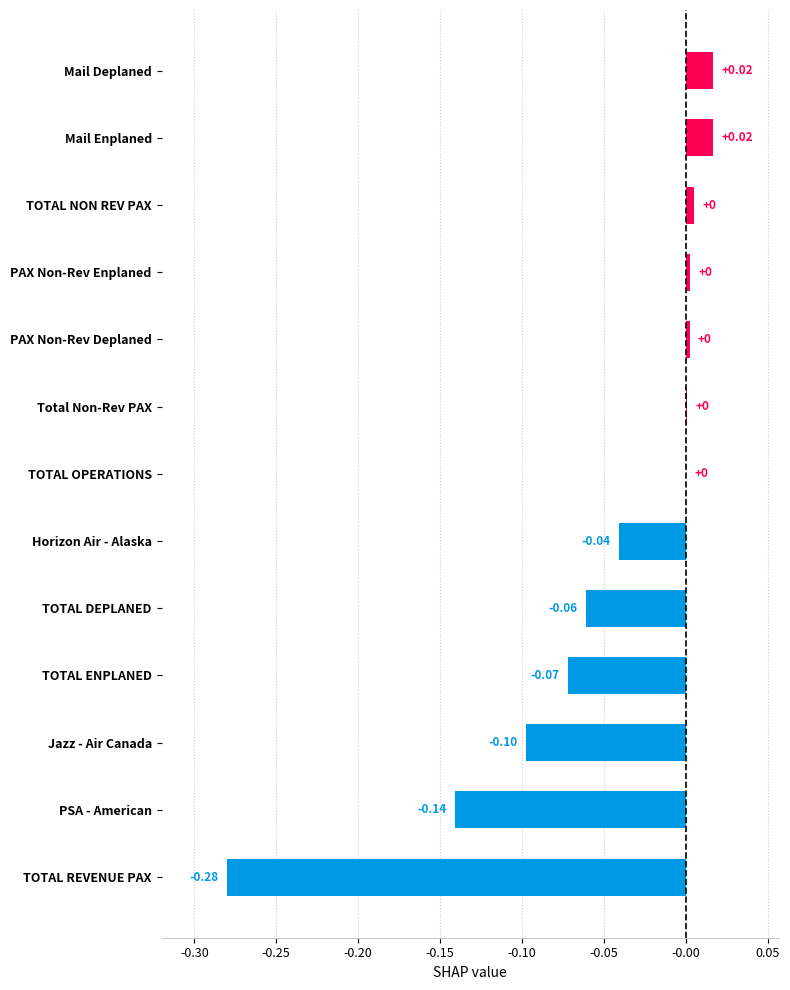

Between Mail Deplaned and PAX Non-Rev Deplaned, which is larger?

Mail Deplaned